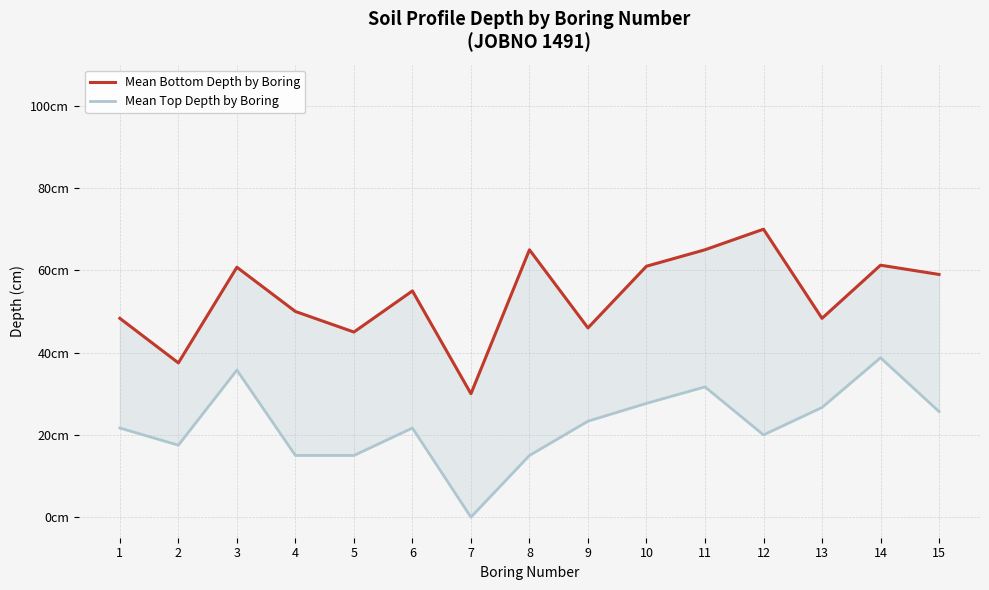

Which series has the largest total across all categories?

Mean Bottom Depth by Boring